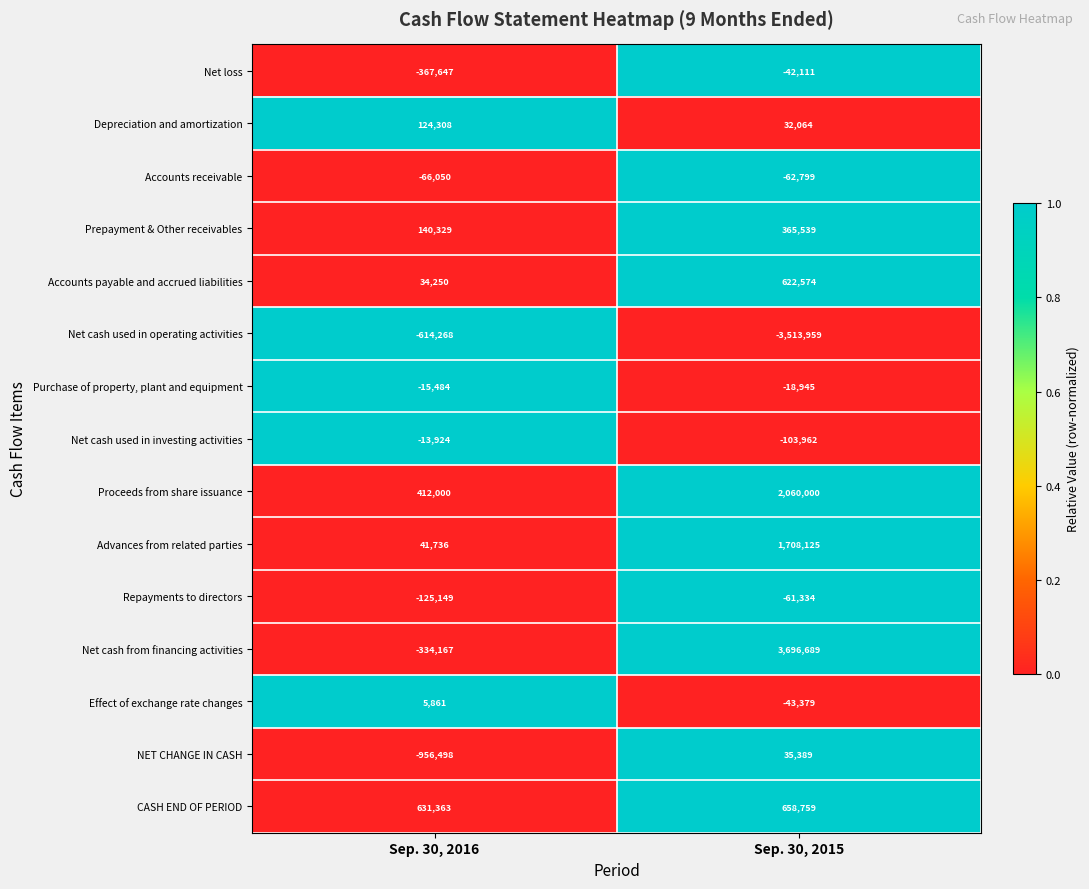

Is it true that Accounts payable and accrued liabilities equals 34250 at Sep. 30, 2016?

True